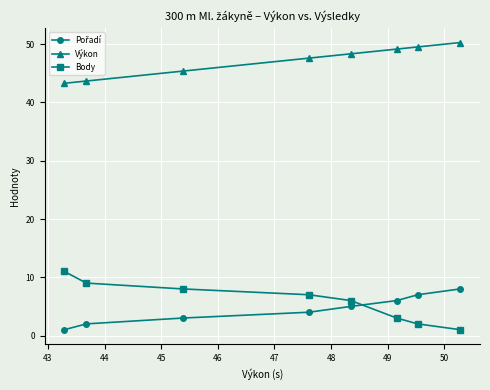

True or false: Výkon and Body cross at least once.

False